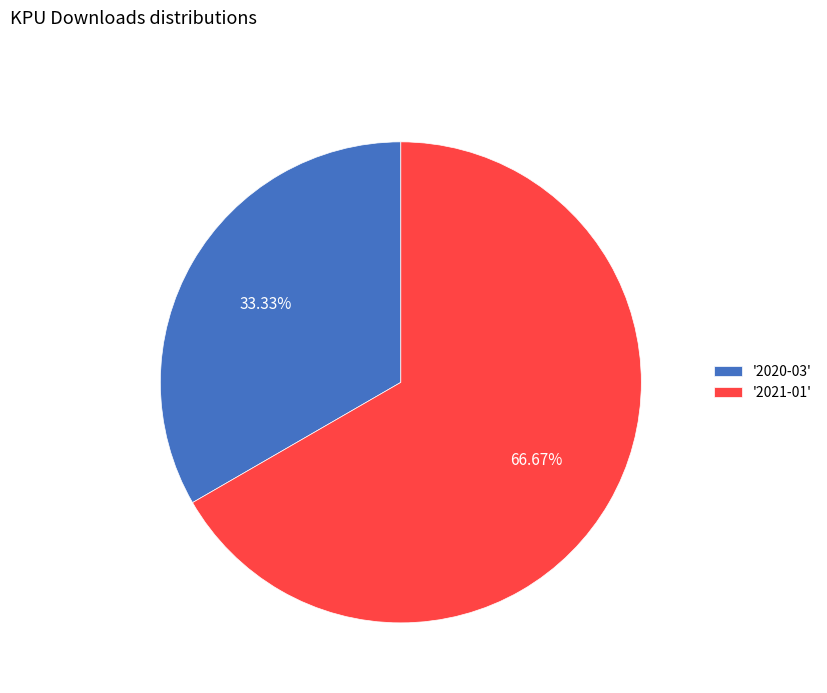

Count the number of slices in the pie.

2